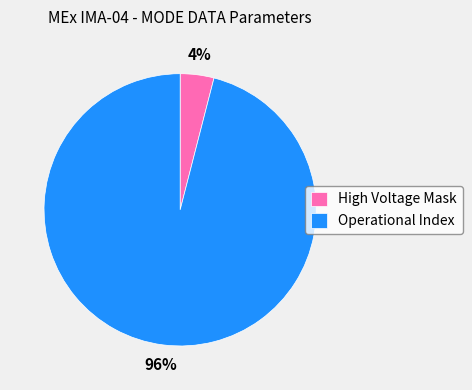

True or false: High Voltage Mask accounts for 4% of the total.

True